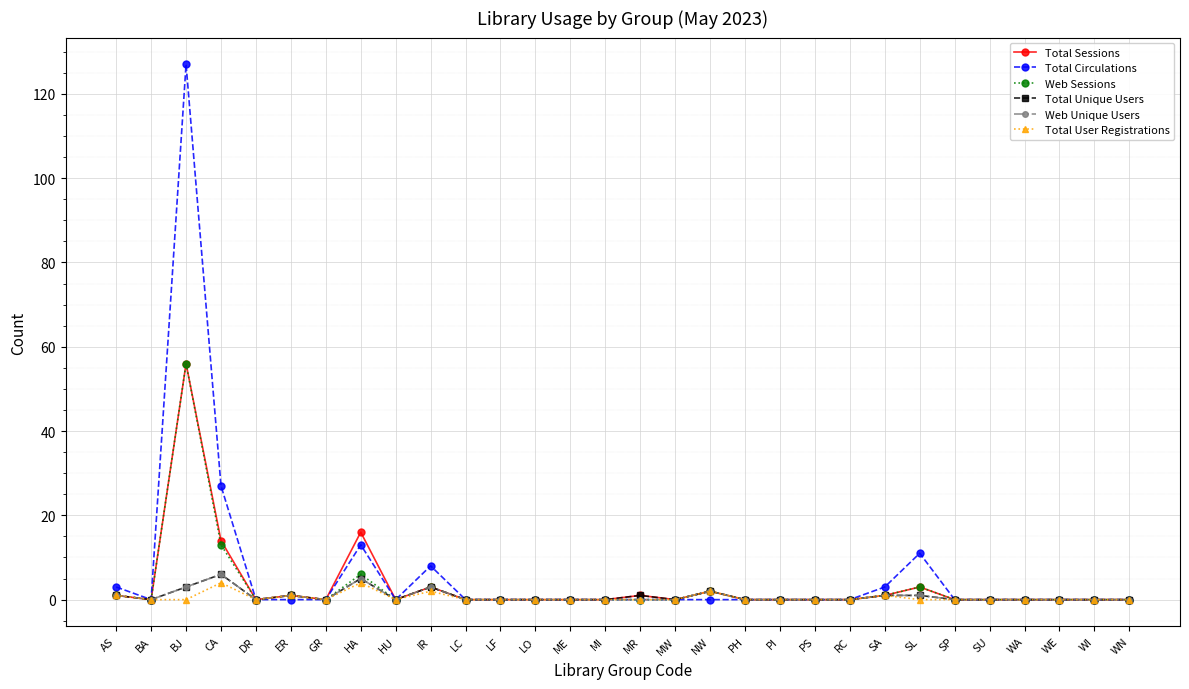

Is it true that Total User Registrations equals 0 at PI?

True